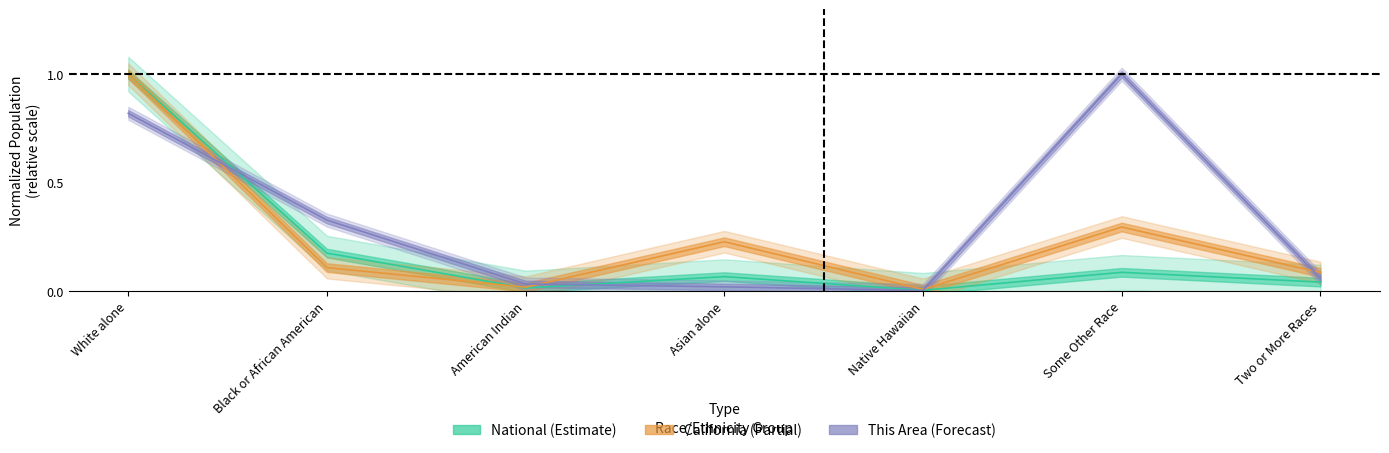

True or false: California has a value of 0.3 at Some Other Race.

True